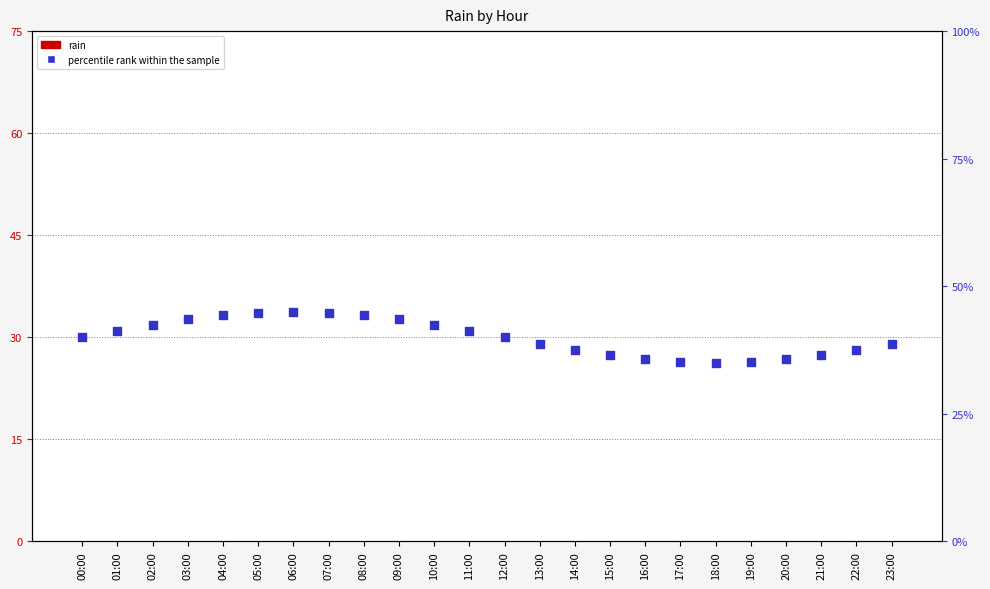

Which series has the largest total across all categories?

percentile rank within the sample